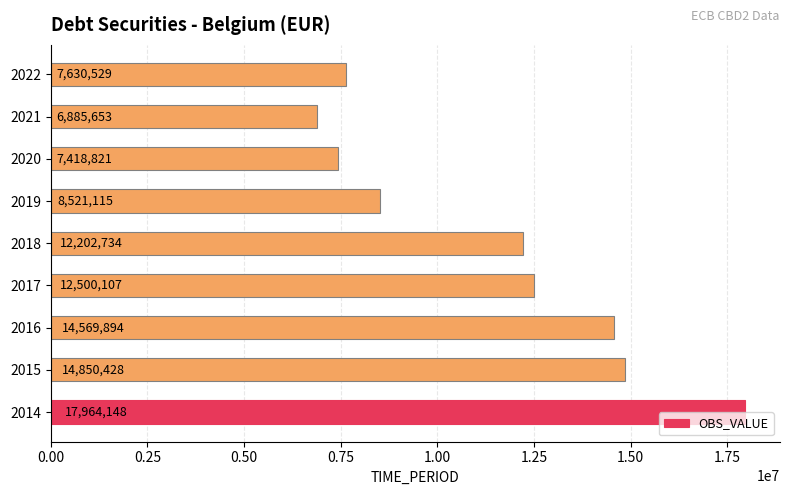

Is it true that the value at 2018 is 12202734?

True